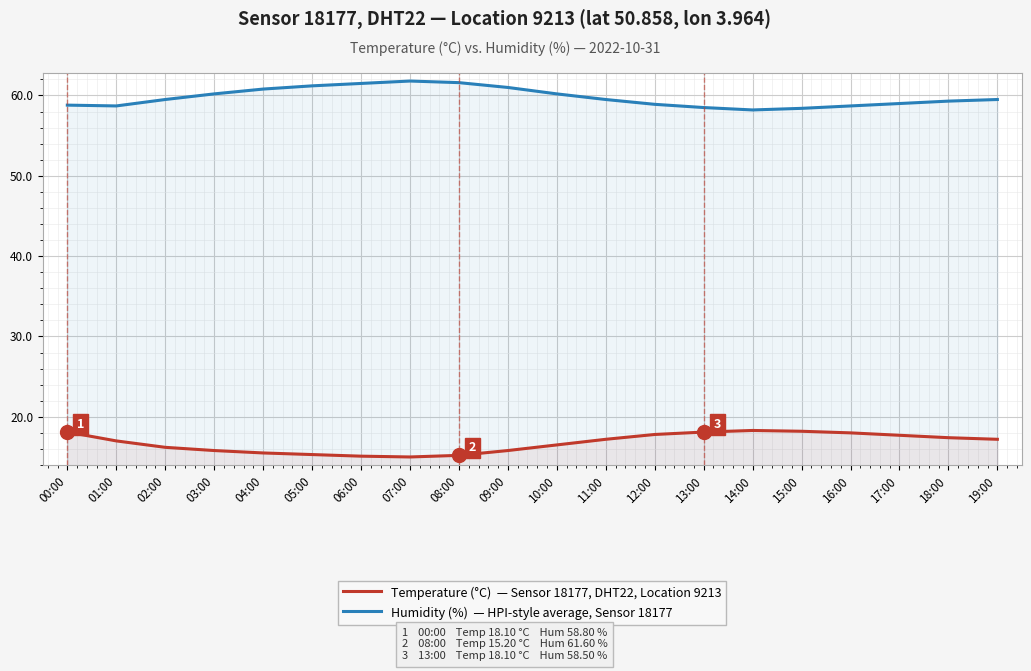

What position from the right is 14:00?

6